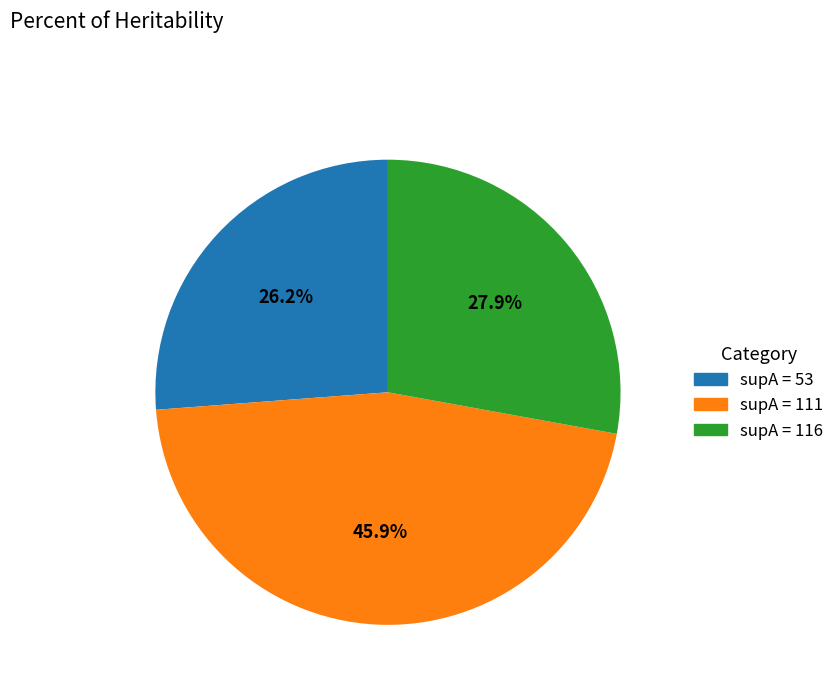

Does any single category account for the majority?

No